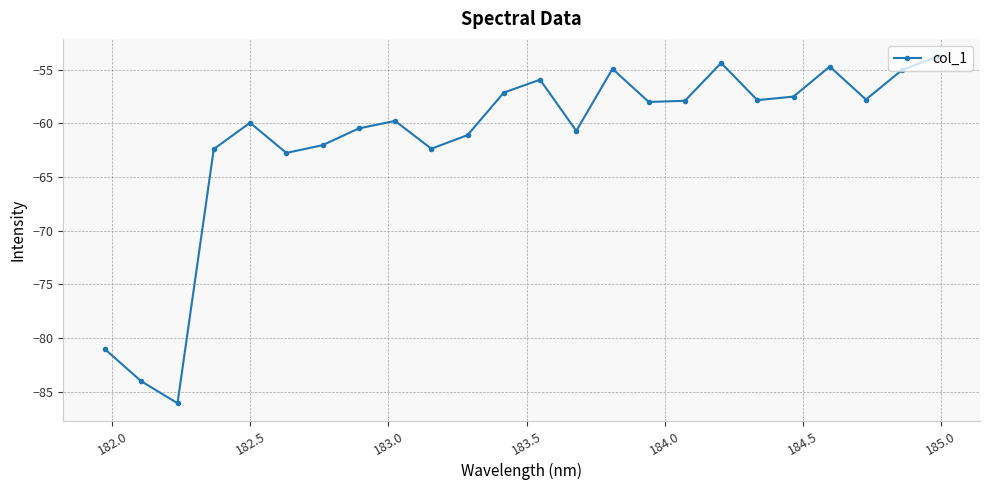

What is the greatest value displayed?

-53.8